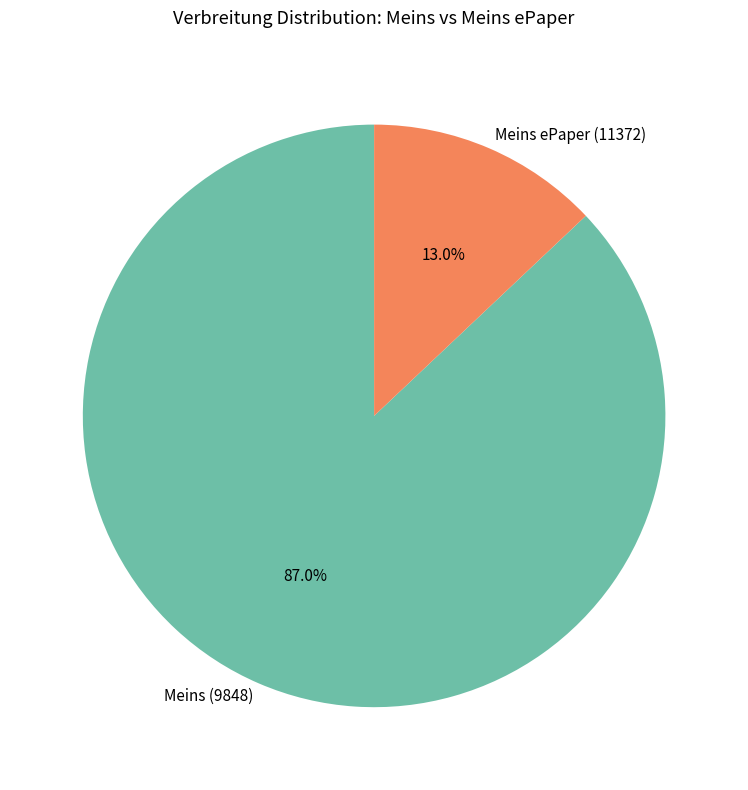

To the nearest percent, what portion does Meins ePaper (11372) represent?

13%